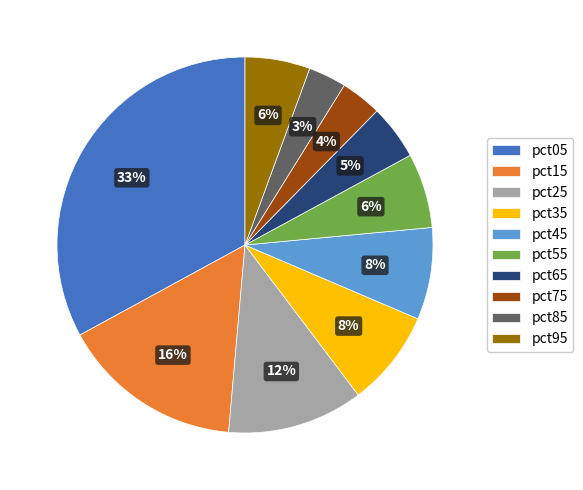

What percentage is the pct55 slice, to the nearest percent?

6%